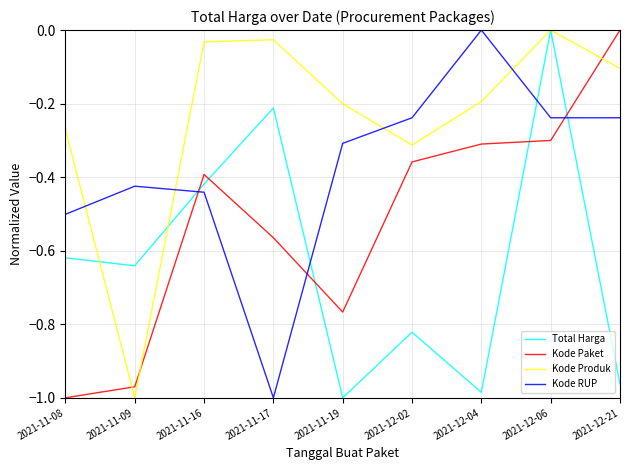

What is the difference between the maximum and second lowest values in the Total Harga series?

1.0